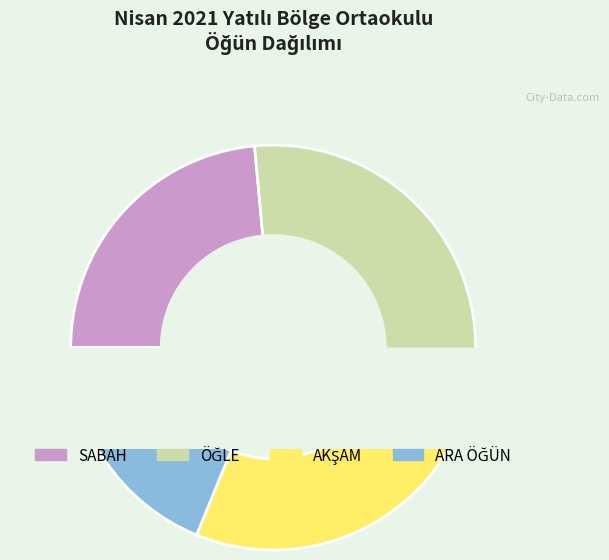

To the nearest percent, what is the difference between the largest and smallest slice percentages?

13%